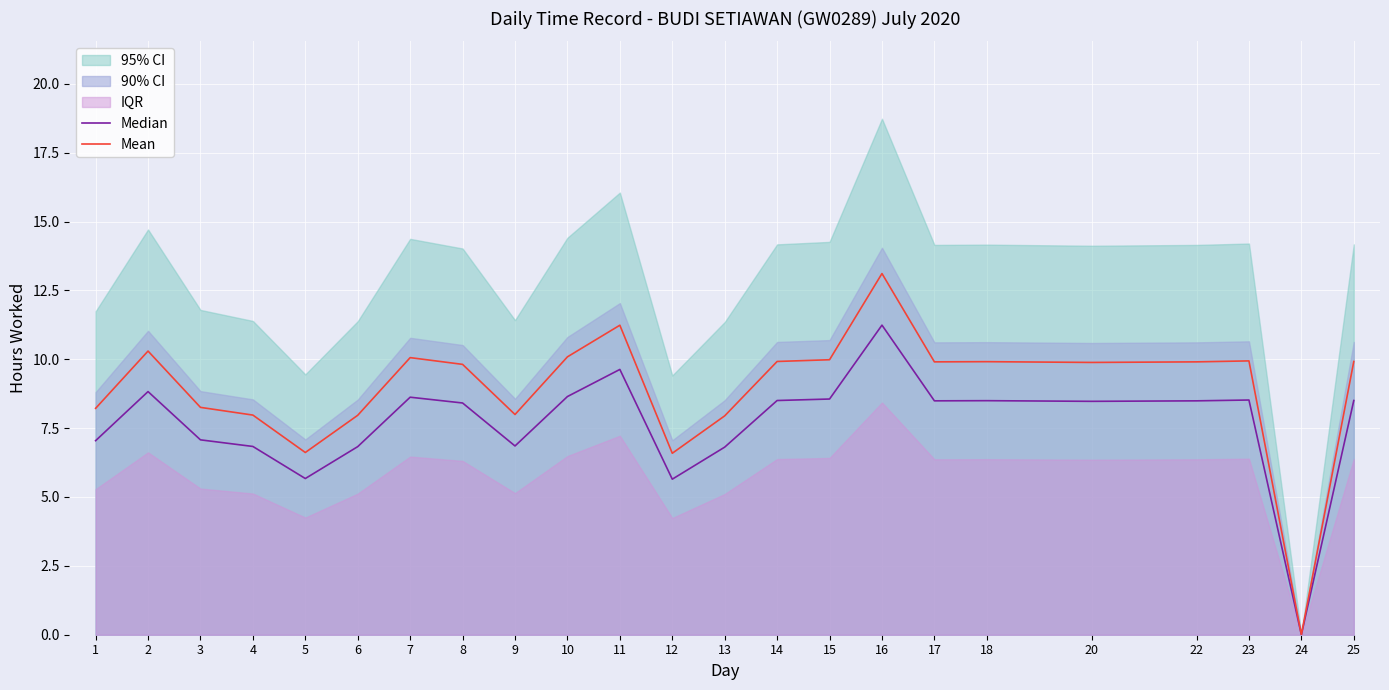

The value of Median at 2 is 8.8. True or false?

True